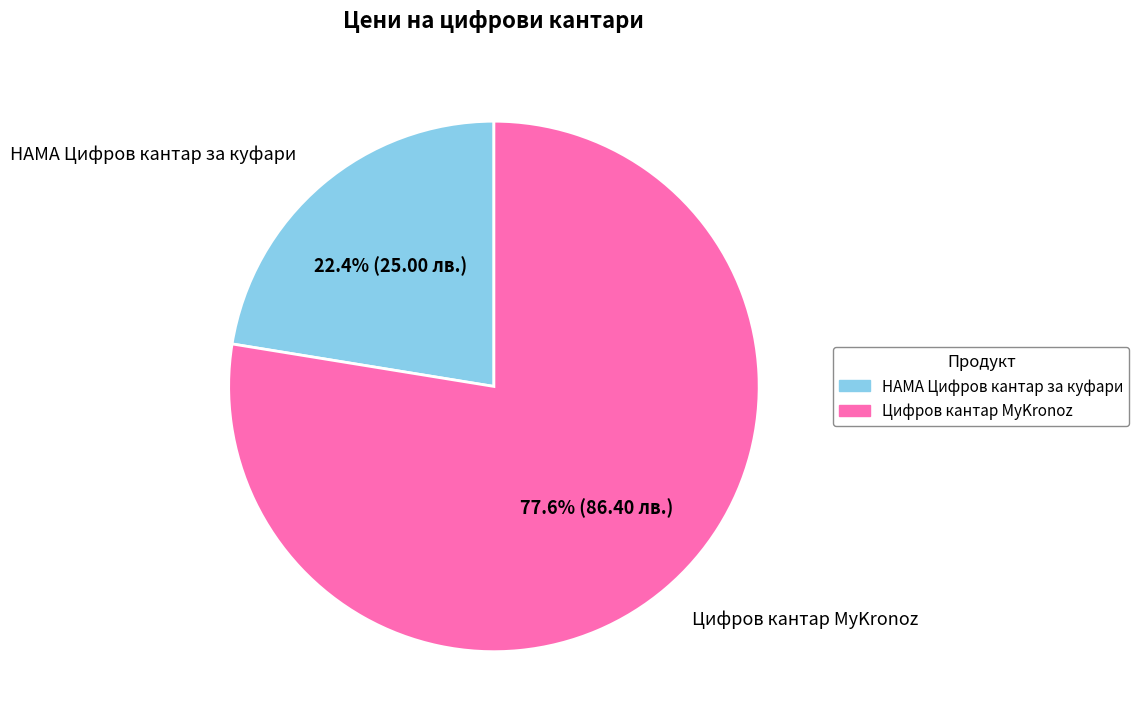

Count the number of slices in the pie.

2